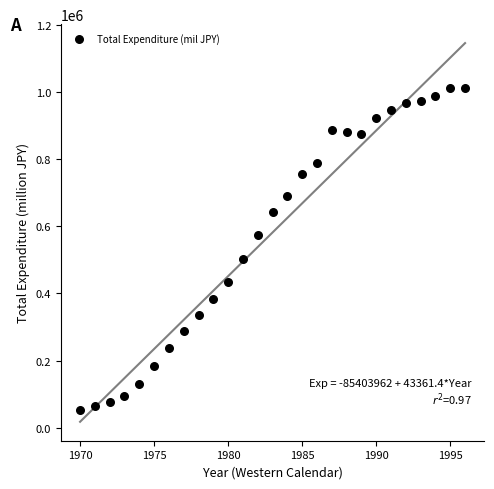

What is the range of X values (max minus min)?

26